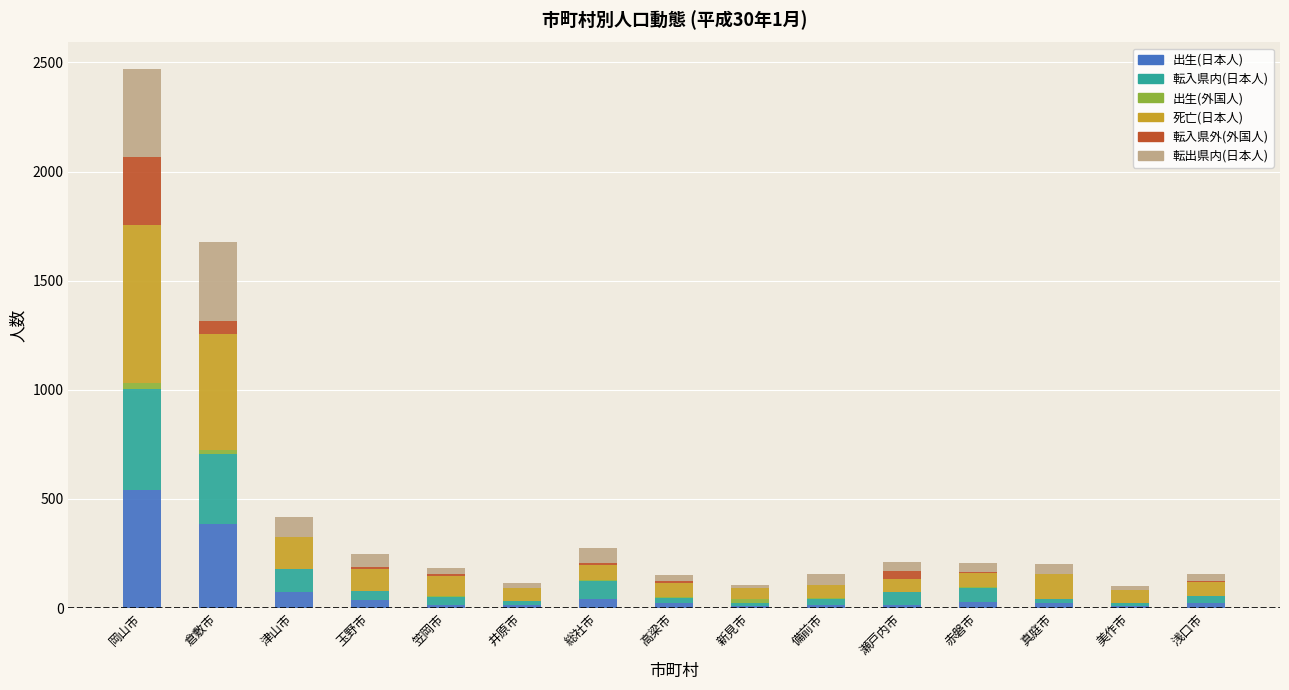

What are all the series names shown in the legend?

出生(日本人), 転入県内(日本人), 出生(外国人), 死亡(日本人), 転入県外(外国人), 転出県内(日本人)